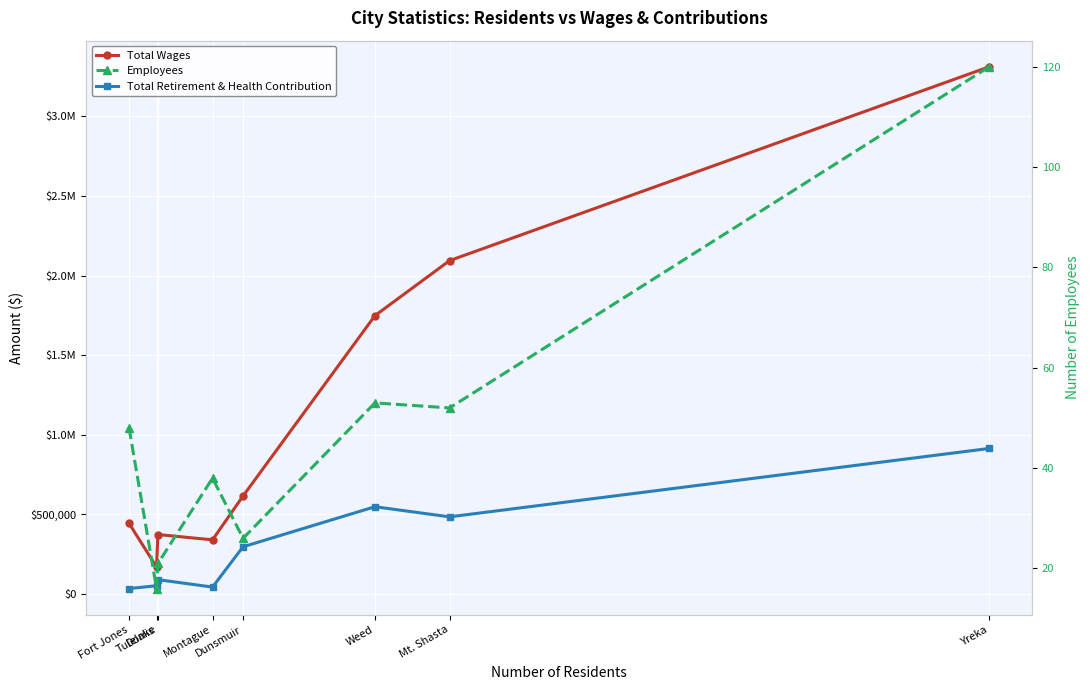

Where is the first local maximum for Total Retirement & Health Contribution?

Tulelake